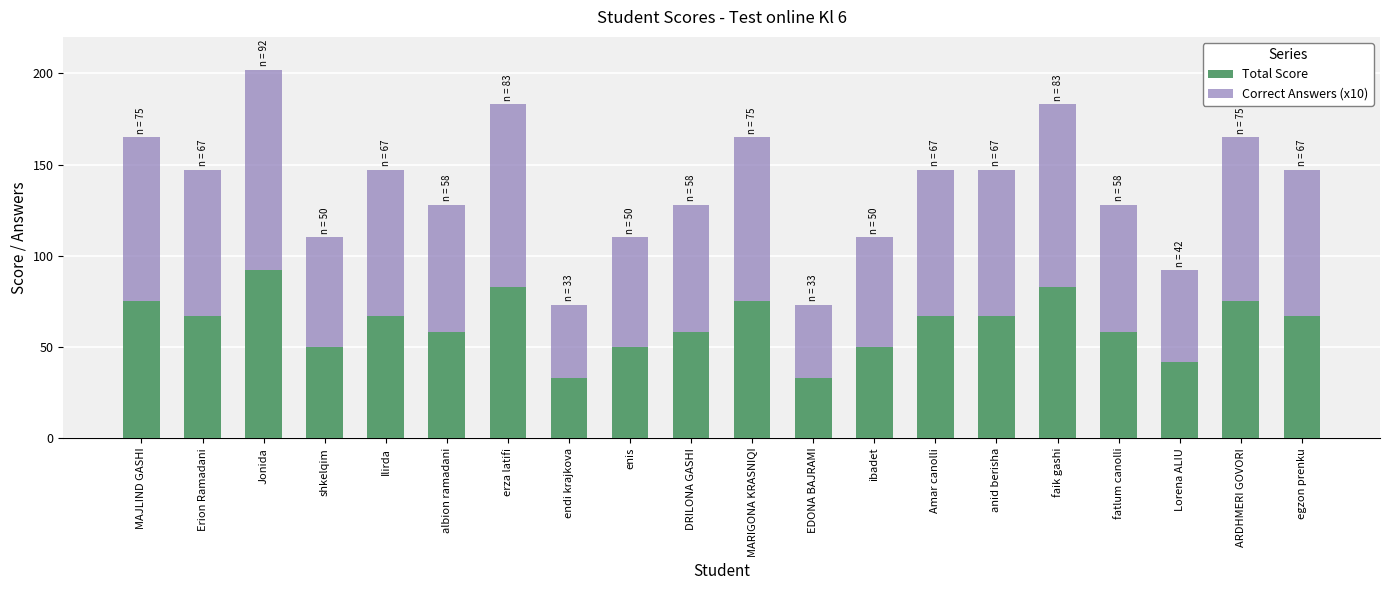

How many data points does each series have?

20